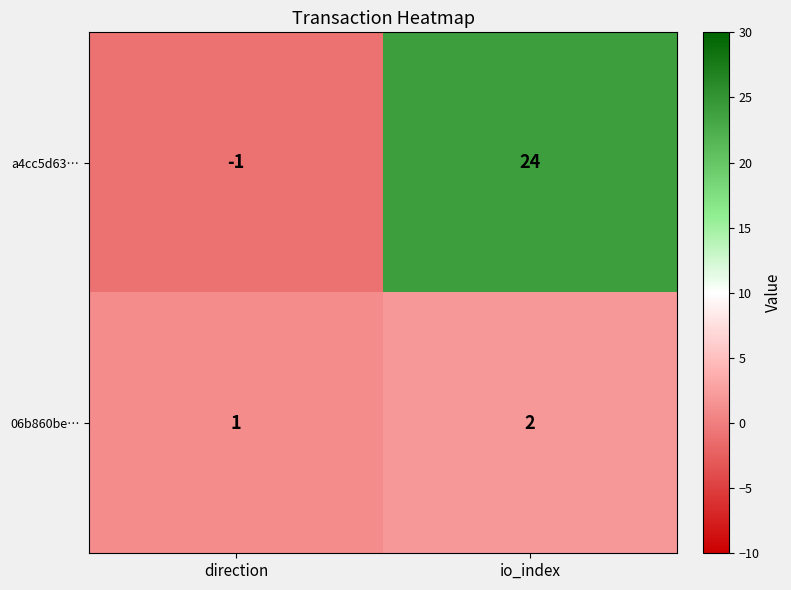

List the series in order of their peak value, highest first.

a4cc5d63…, 06b860be…